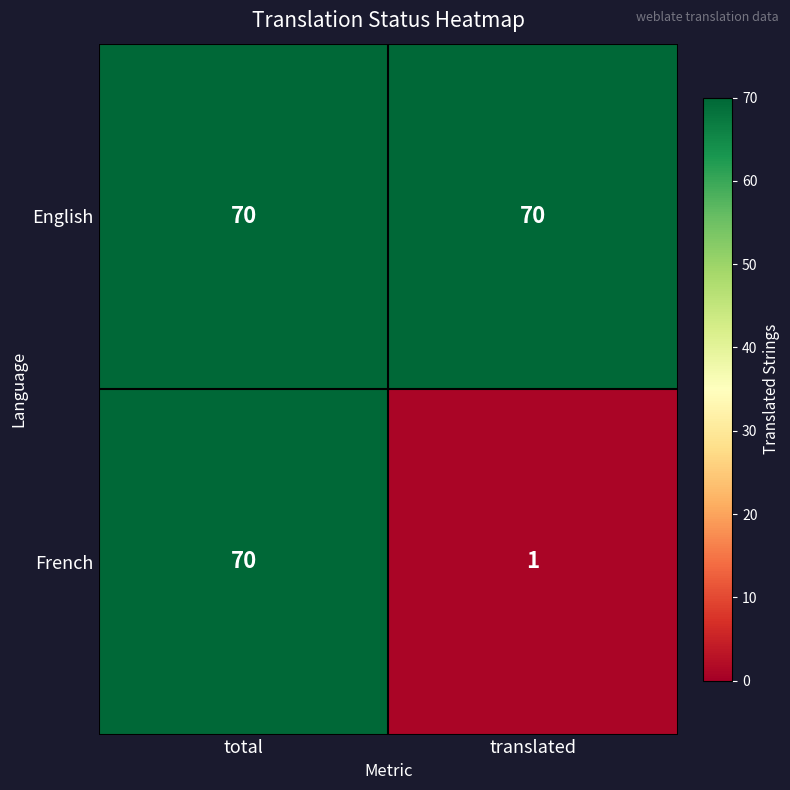

Reading right to left, list all the values displayed in this chart.

English: 70	70
French: 1	70